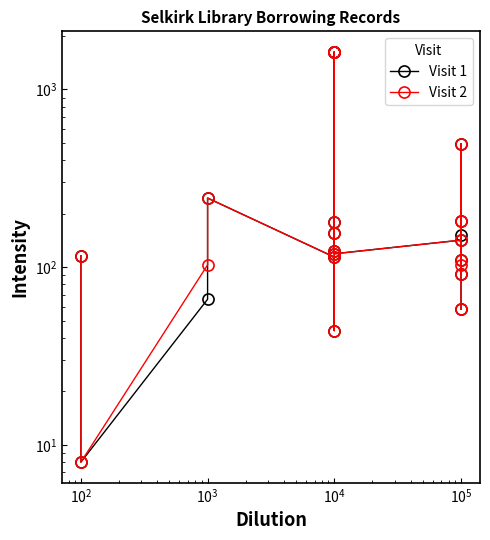

Which series has the largest total across all categories?

Visit 1